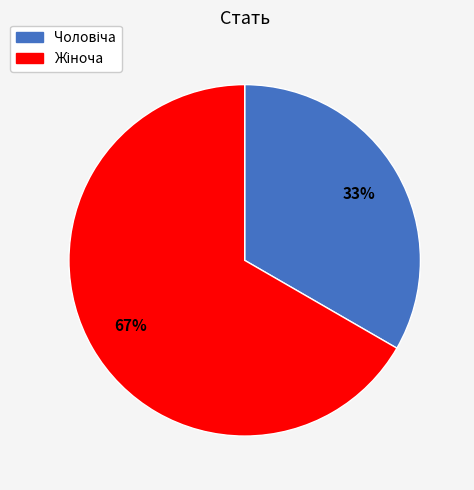

Is there any slice that represents more than half of the pie?

Yes